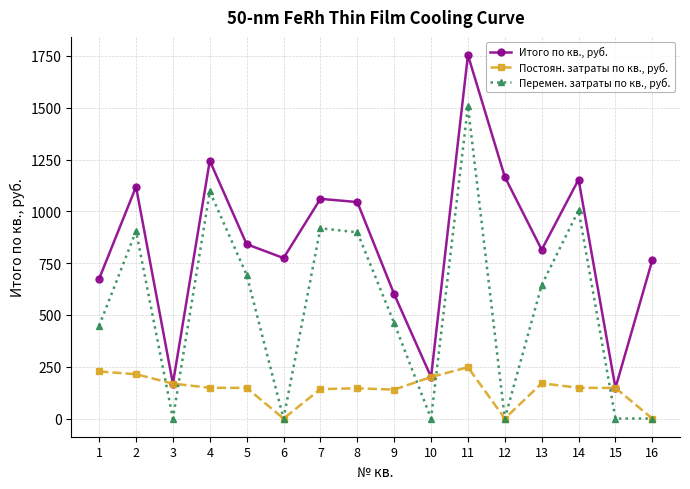

Which series has the widest spread of values?

Итого по кв., руб.